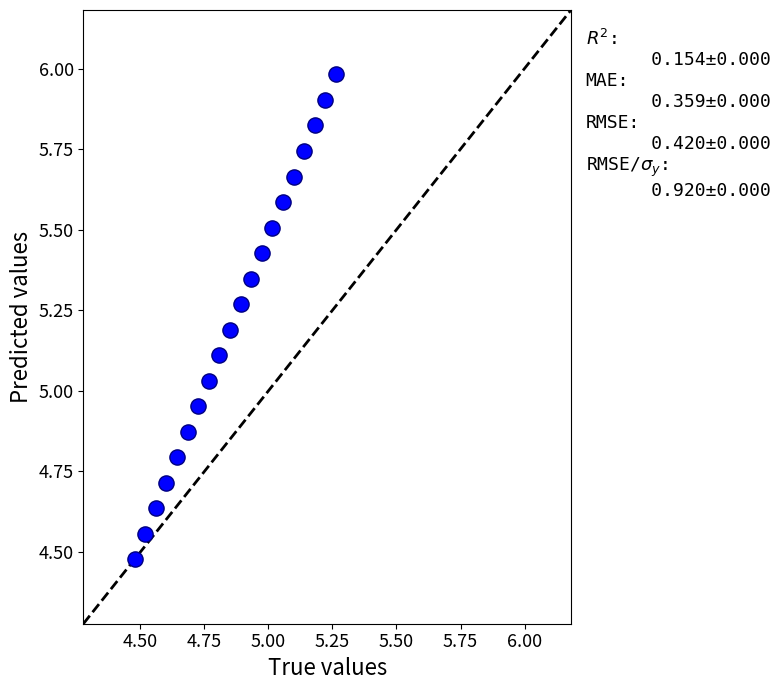

What is the range of Y values (max minus min)?

1.5